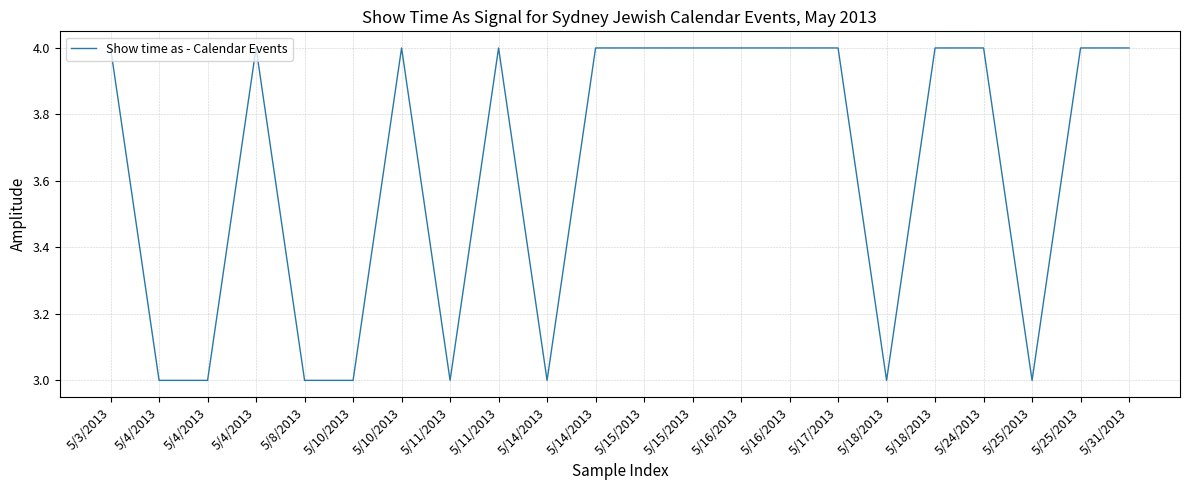

Reading right to left, transcribe all the data shown in this chart.

5/31/2013=4	5/25/2013=4	5/25/2013=3	5/24/2013=4	5/18/2013=4	5/18/2013=3	5/17/2013=4	5/16/2013=4	5/16/2013=4	5/15/2013=4	5/15/2013=4	5/14/2013=4	5/14/2013=3	5/11/2013=4	5/11/2013=3	5/10/2013=4	5/10/2013=3	5/8/2013=3	5/4/2013=4	5/4/2013=3	5/4/2013=3	5/3/2013=4